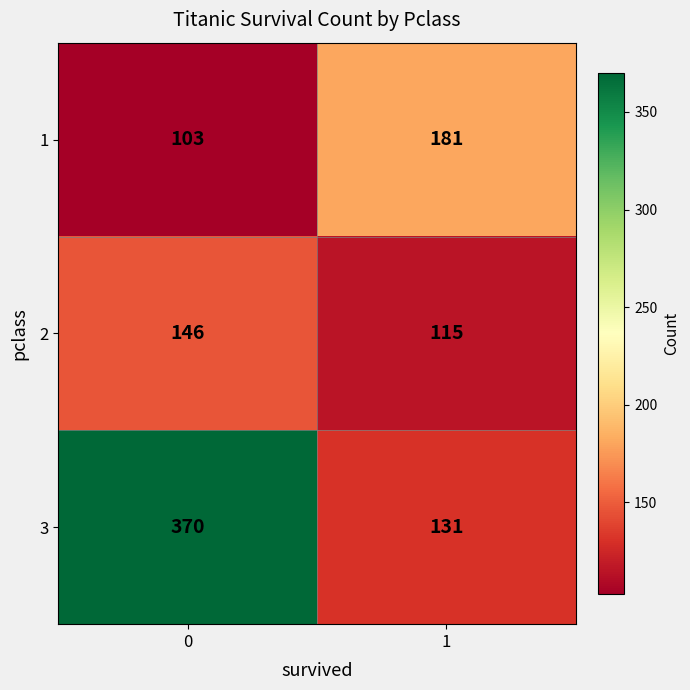

What is the sum of the 2 values at 1 and 0?

261